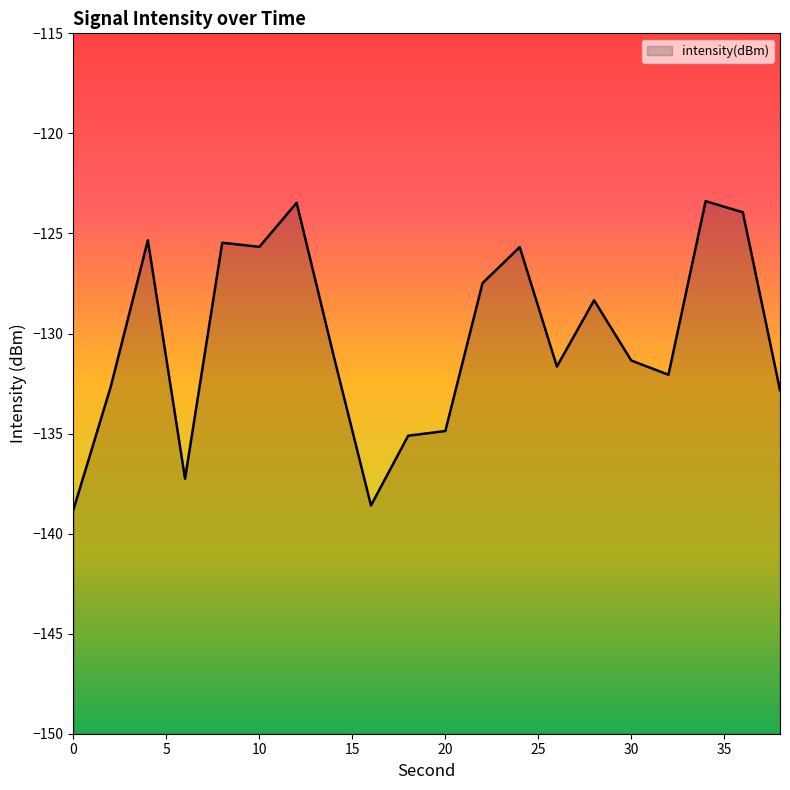

The value at 10 is -188.3. True or false?

False